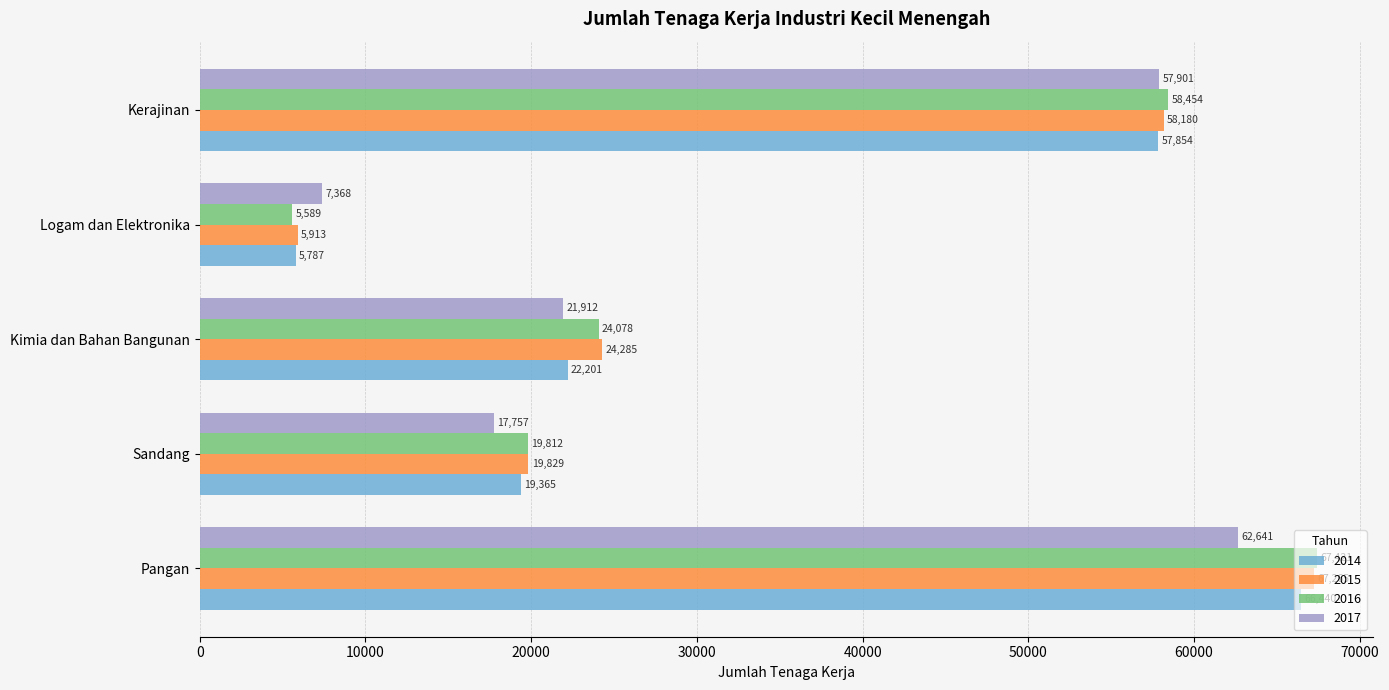

Which category has the lowest value across all series?

Logam dan Elektronika